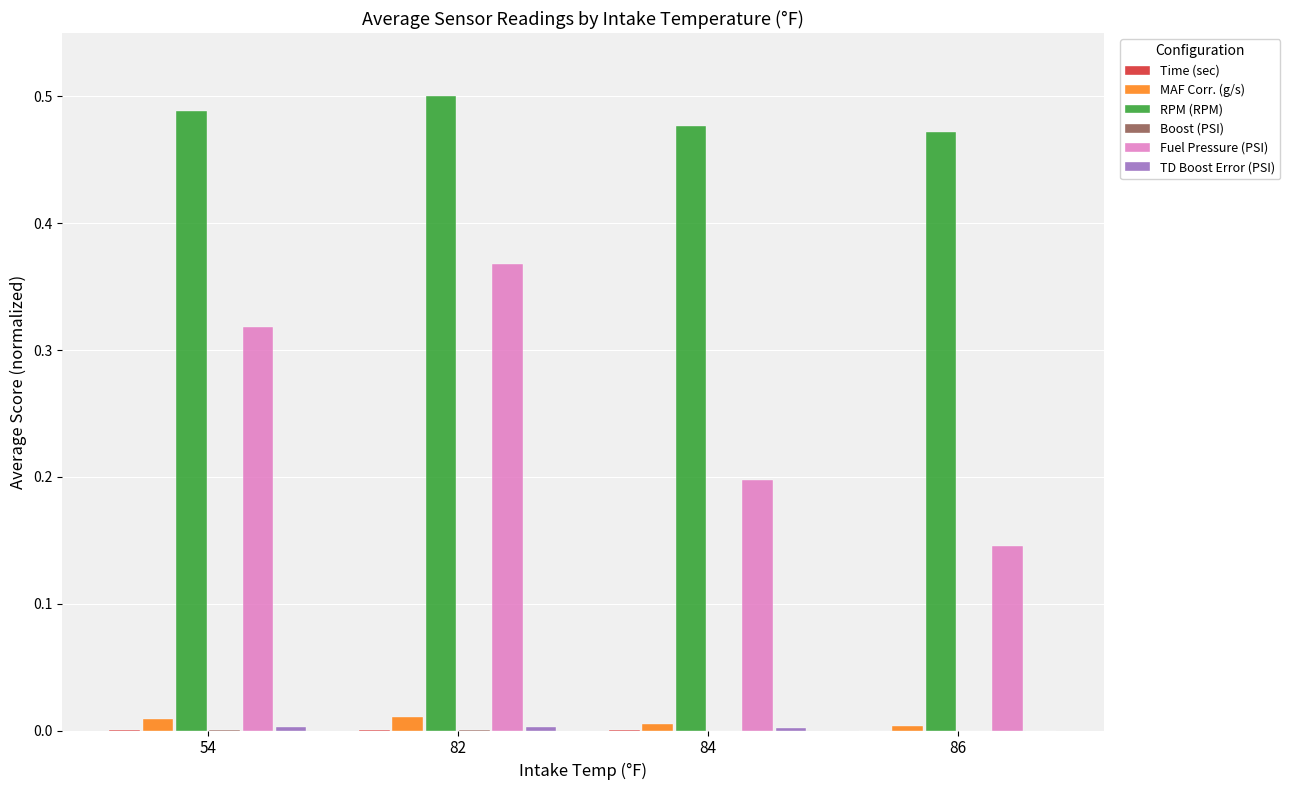

Between 54 and 84, which series saw the biggest shift?

Fuel Pressure (PSI)